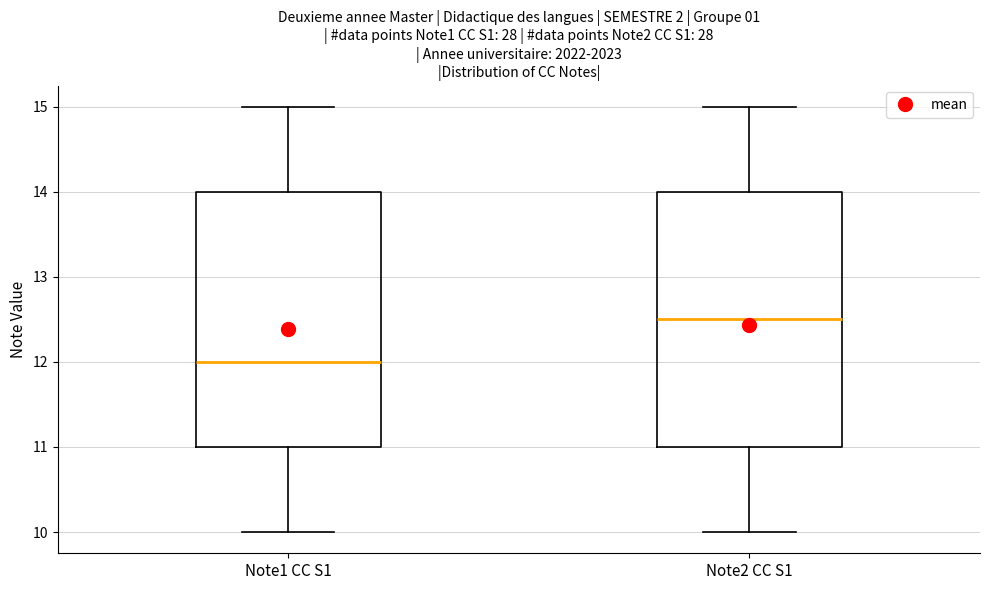

Reading left to right, read every box against the y-axis: the position of its median line, the range the box covers, and the ends of its whiskers. The values are not printed on the chart, so give them approximately, as read against the axis.

Note1 CC S1: median 12.0, box 11.0 to 14.0, whiskers 10.0 to 15.0
Note2 CC S1: median 12.5, box 11.0 to 14.0, whiskers 10.0 to 15.0